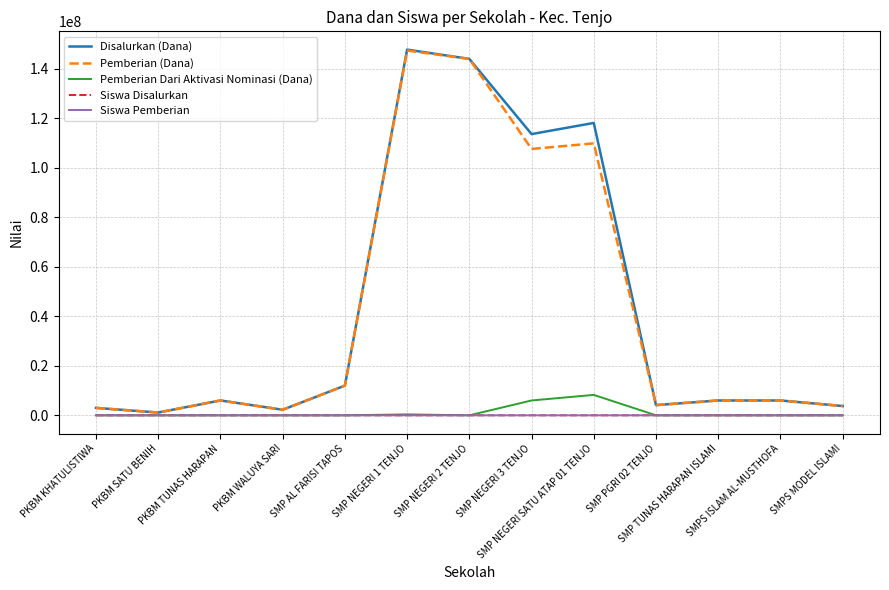

What is the maximum value shown in the chart?

147750000